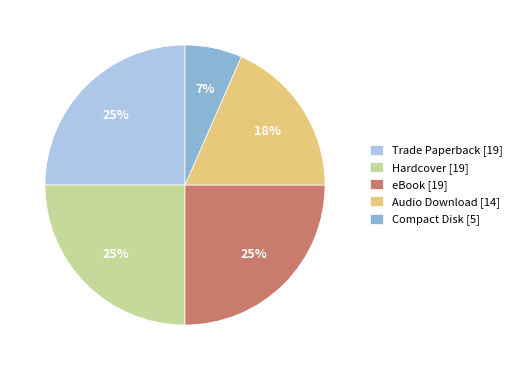

Which slice is the smallest?

Compact Disk